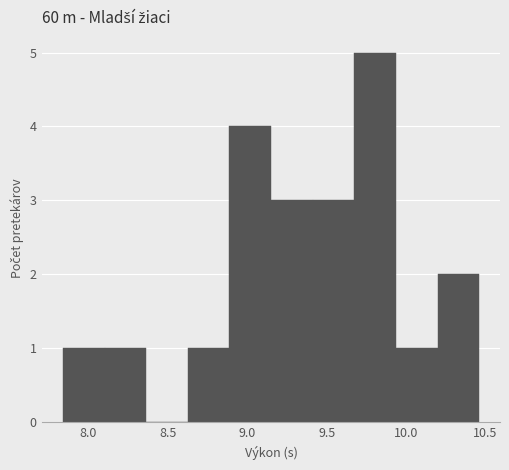

Reading left to right, transcribe this chart: for each bar, give the range it covers on the x-axis and its height. Neither the bar edges nor the heights are printed on the chart, so give them approximately, as read against the axes.

7.85 to 8.10: 1
8.10 to 8.35: 1
8.35 to 8.65: 0
8.65 to 8.90: 1
8.90 to 9.15: 4
9.15 to 9.40: 3
9.40 to 9.65: 3
9.65 to 9.95: 5
9.95 to 10.20: 1
10.20 to 10.45: 2